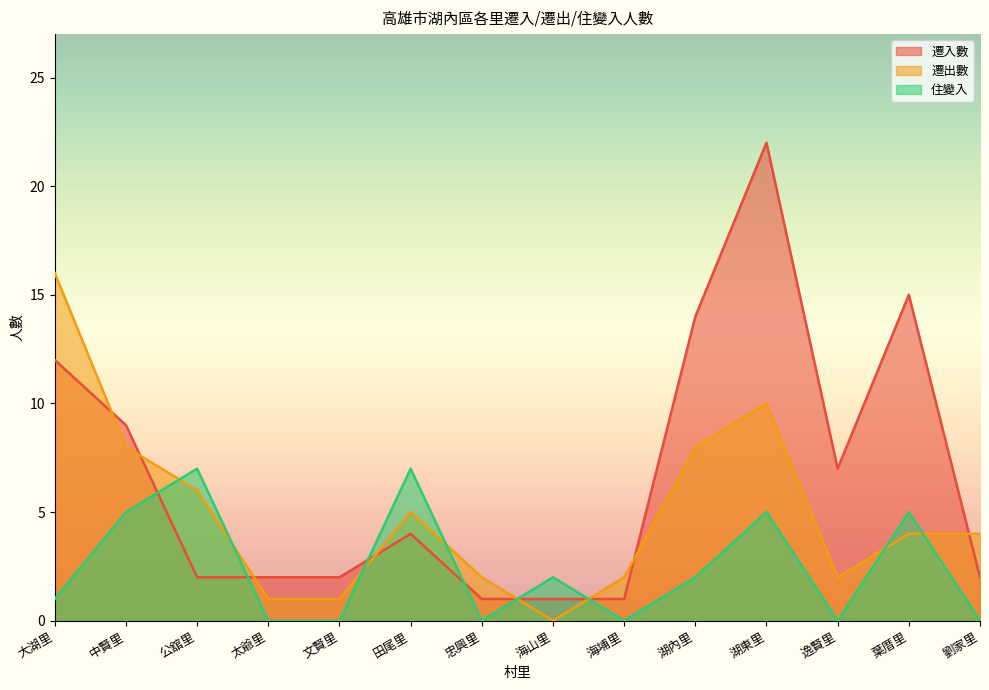

What is the spread (max minus min) of values at 湖內里?

12